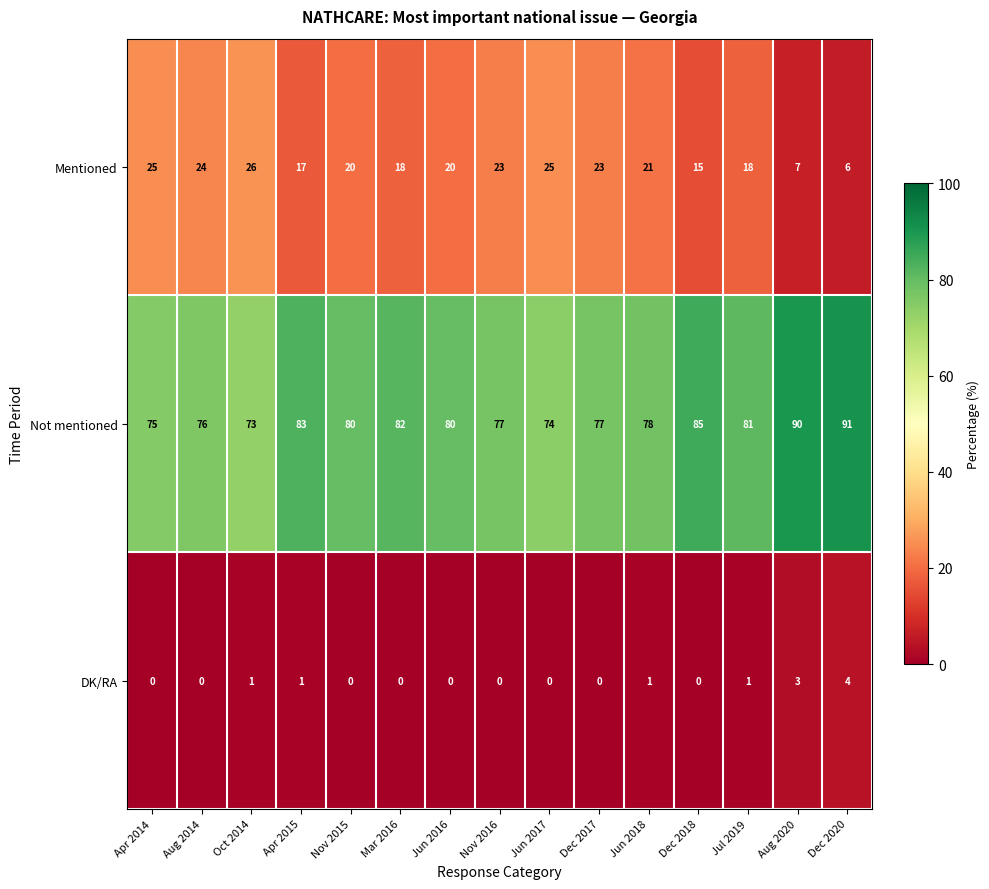

Which category has the highest value across all series?

Dec 2020